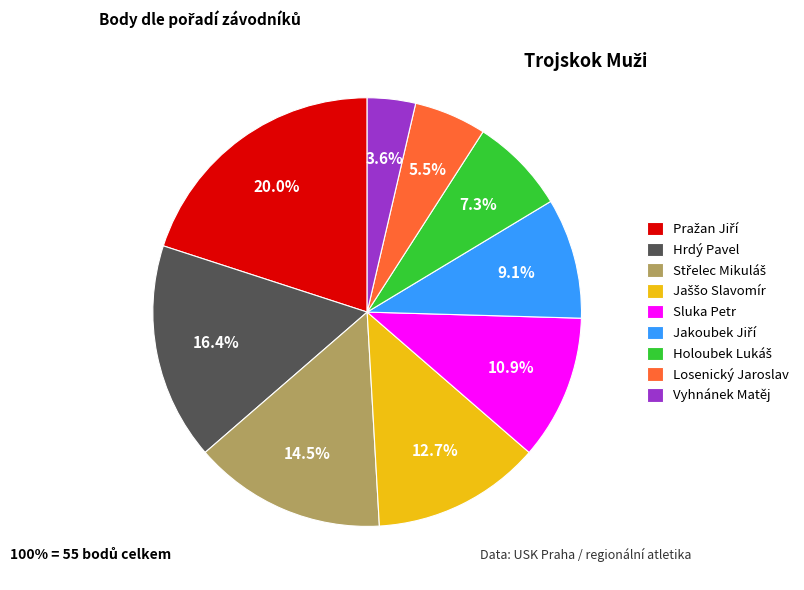

Is there any slice that represents more than half of the pie?

No